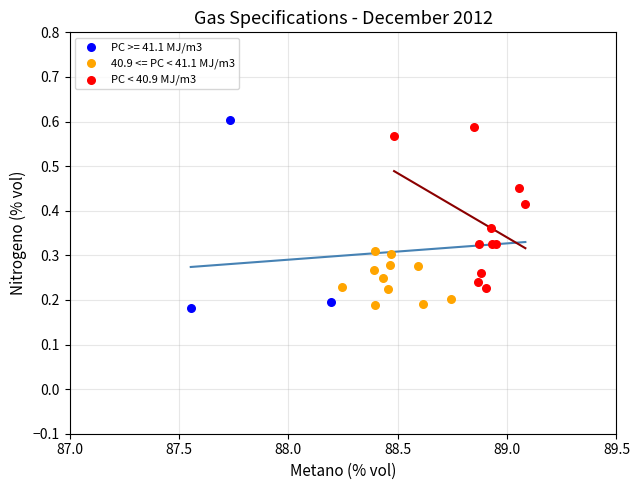

Which series reaches the minimum Y coordinate?

PC >= 41.1 MJ/m3